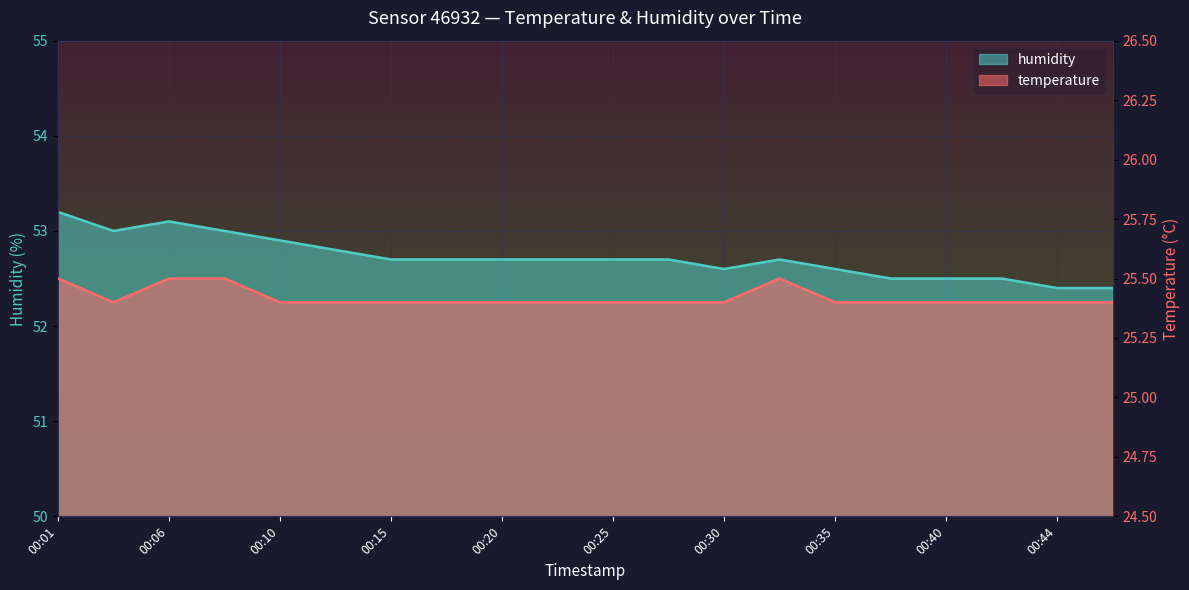

Read the humidity value at 00:18.

52.7